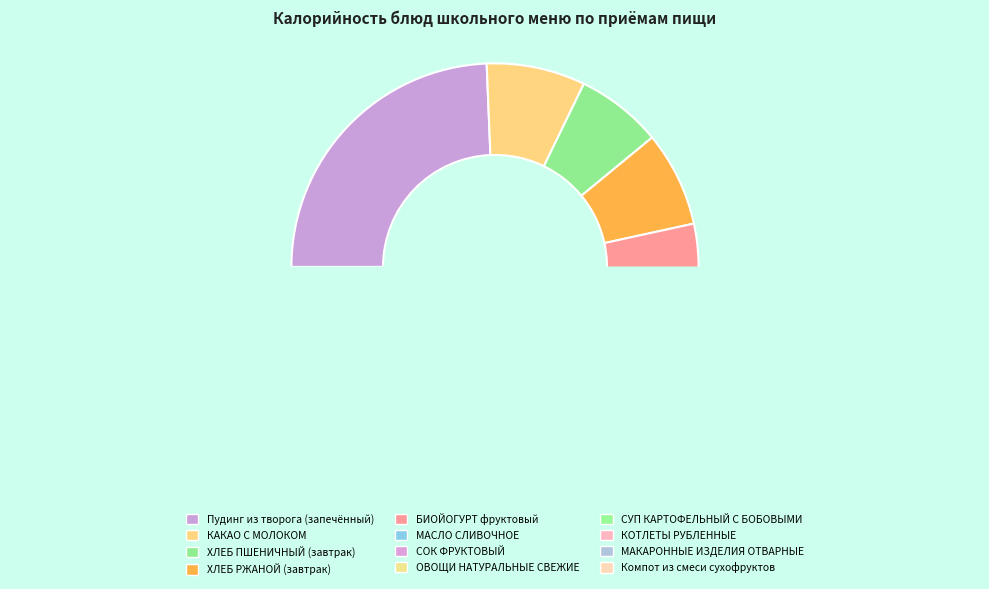

What is the smallest slice in the pie chart?

ОВОЩИ НАТУРАЛЬНЫЕ СВЕЖИЕ